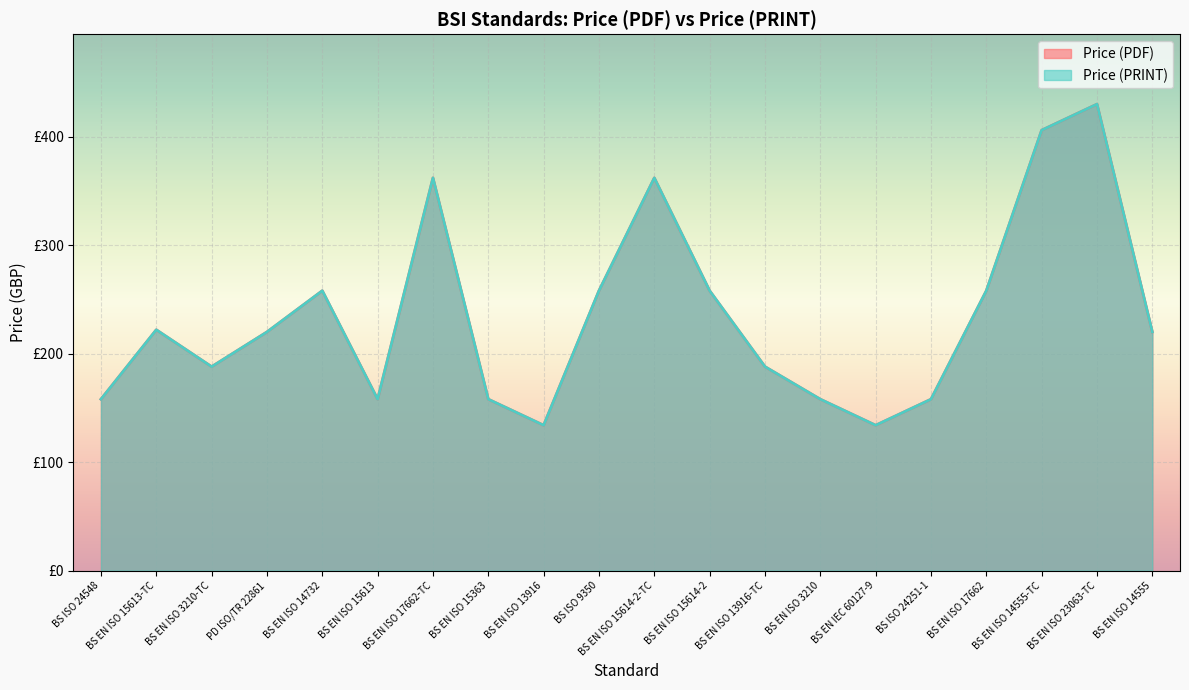

Reading left to right, transcribe all the data shown in this chart.

Price (PDF): 158	222	188	220	258	158	362	158	134	258	362	258	188	158	134	158	258	406	430	220
Price (PRINT): 158	222	188	220	258	158	362	158	134	258	362	258	188	158	134	158	258	406	430	220